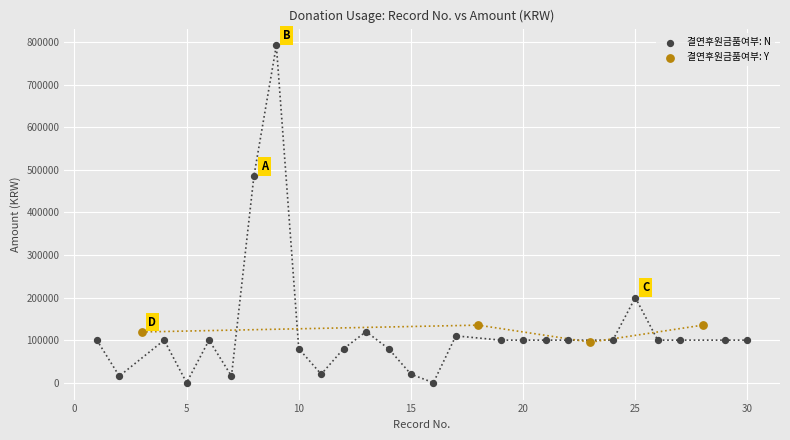

Which series has the widest spread of Y values?

결연후원금품여부: N